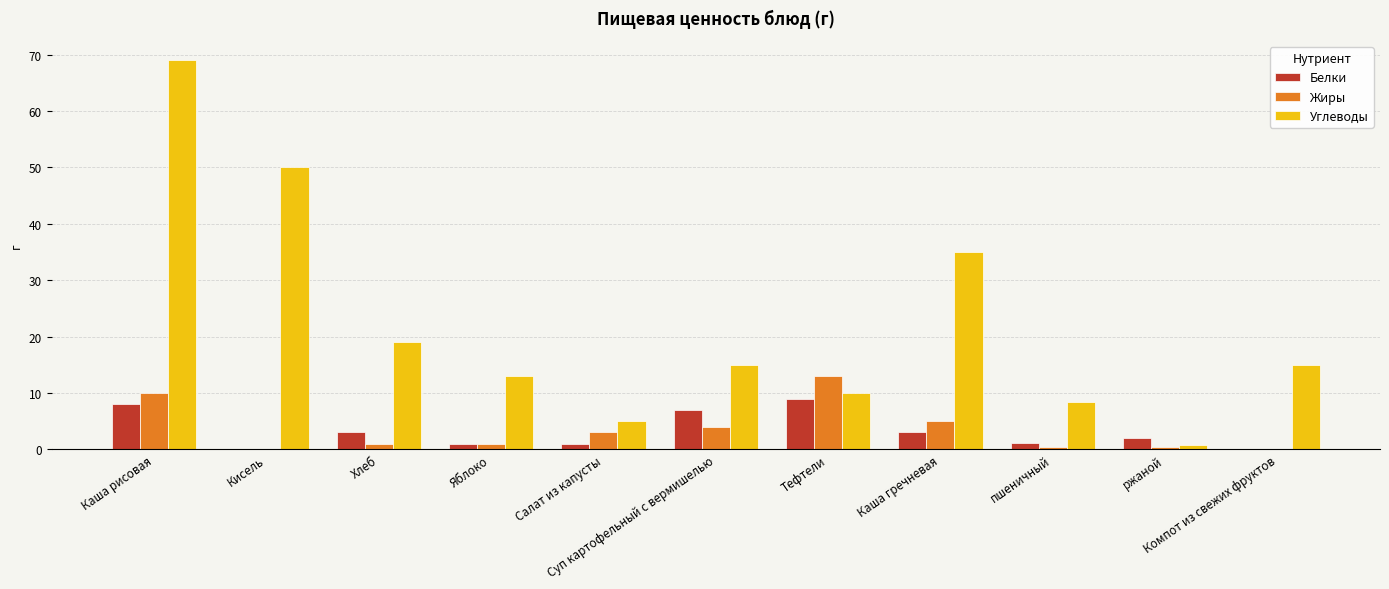

Is the value of Жиры at Кисель greater than the value of Углеводы at Кисель?

No